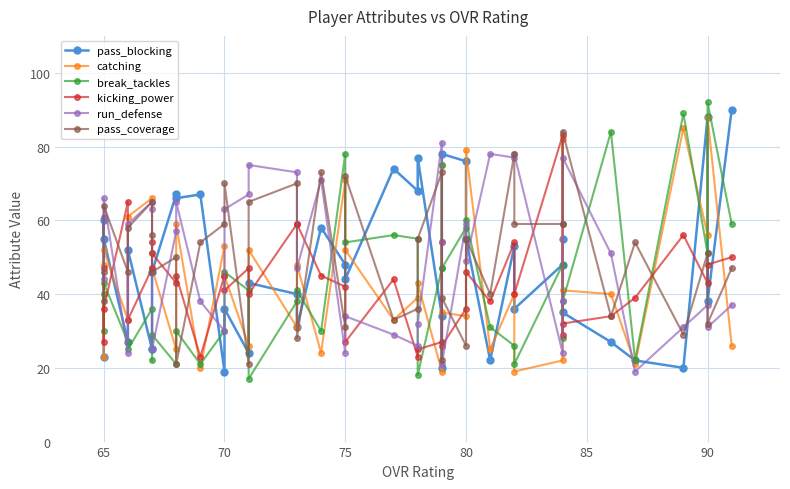

Between 65 and 70, which series saw the biggest shift?

run_defense